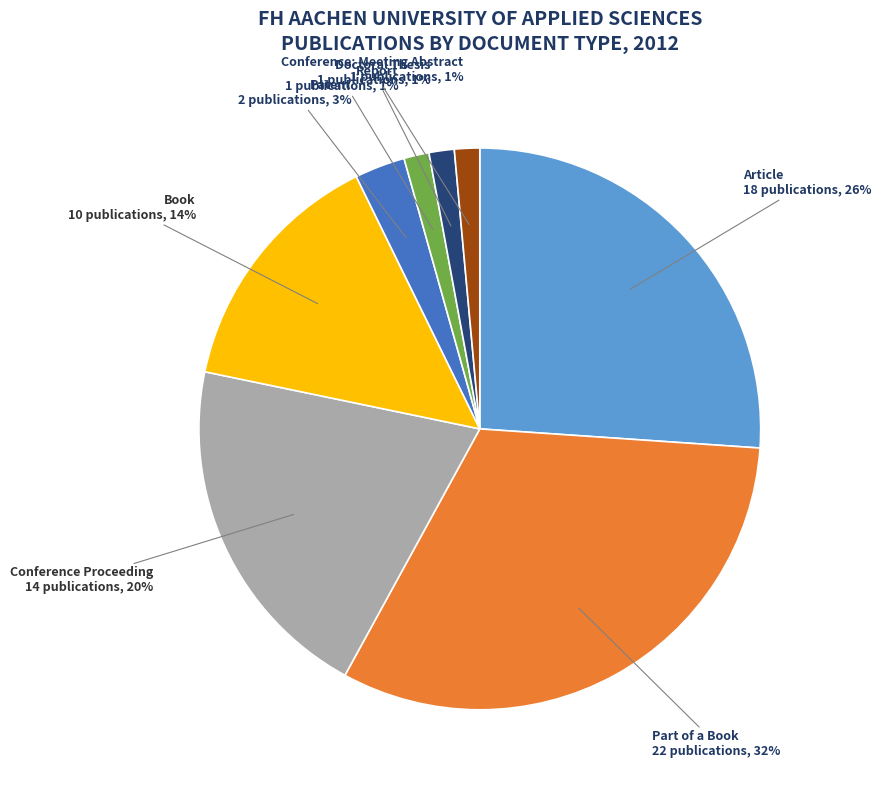

Is there a majority slice in this chart?

No